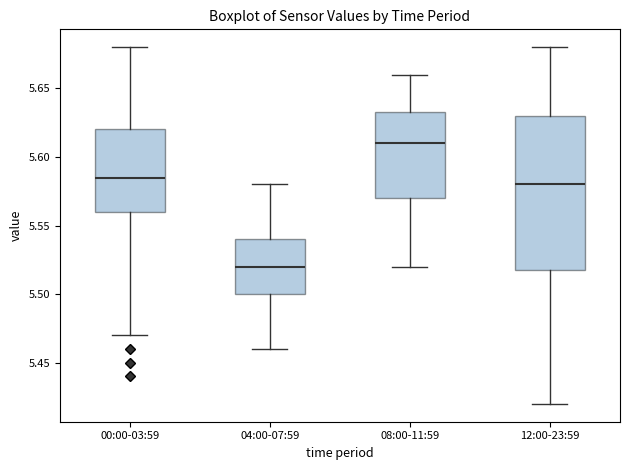

Which box has the lowest median line?

04:00-07:59